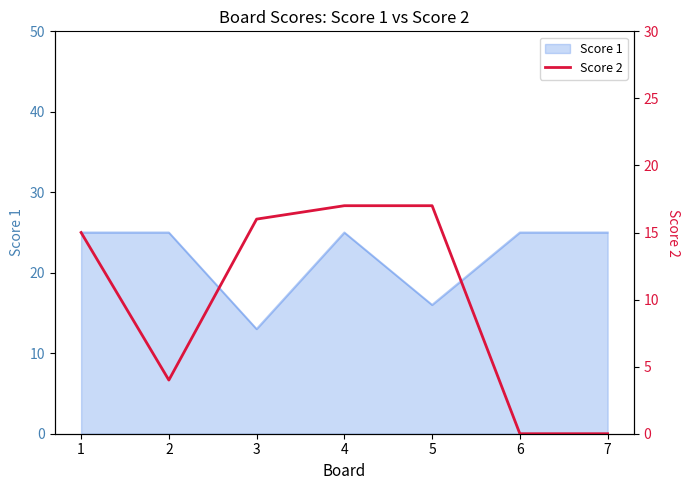

The chart shows a value of 2 at 2. True or false?

False